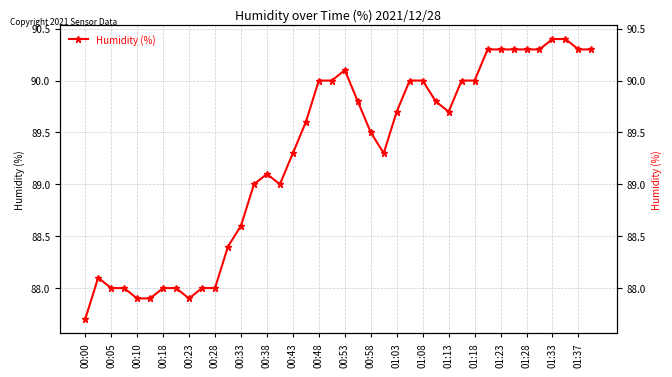

How many values are below 89?

13